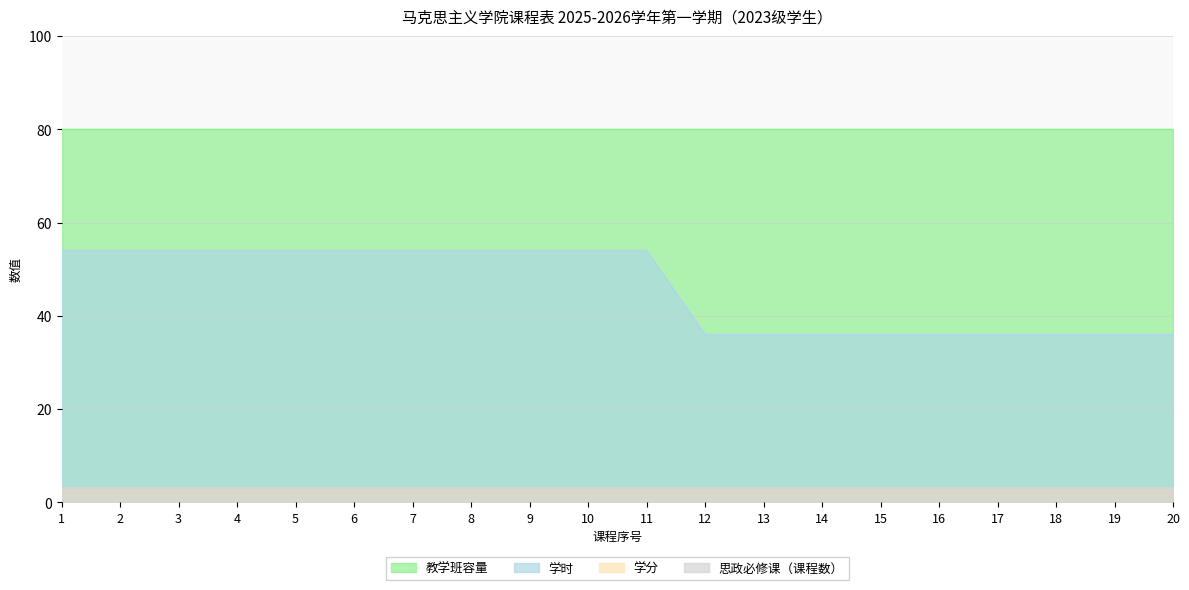

Reading left to right, what are all the values shown in this chart?

思政必修课: 1=3	2=3	3=3	4=3	5=3	6=3	7=3	8=3	9=3	10=3	11=3	12=3	13=3	14=3	15=3	16=3	17=3	18=3	19=3	20=3
学分: 1=3	2=3	3=3	4=3	5=3	6=3	7=3	8=3	9=3	10=3	11=3	12=3	13=3	14=3	15=3	16=3	17=3	18=3	19=3	20=3
学时: 1=54	2=54	3=54	4=54	5=54	6=54	7=54	8=54	9=54	10=54	11=54	12=36	13=36	14=36	15=36	16=36	17=36	18=36	19=36	20=36
教学班容量: 1=80	2=80	3=80	4=80	5=80	6=80	7=80	8=80	9=80	10=80	11=80	12=80	13=80	14=80	15=80	16=80	17=80	18=80	19=80	20=80